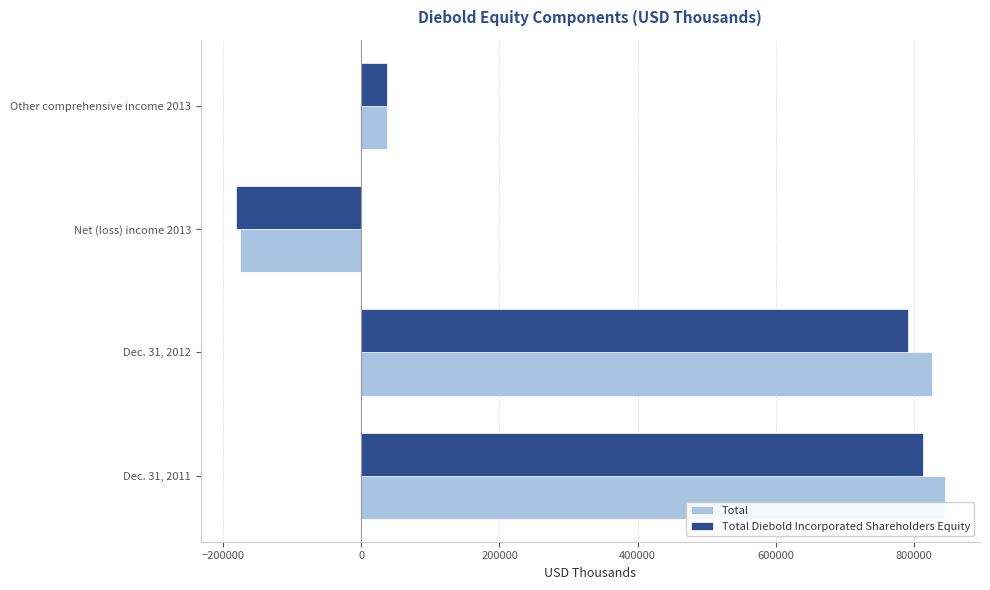

How many values in the Total Diebold Incorporated Shareholders Equity series are below 791474?

2